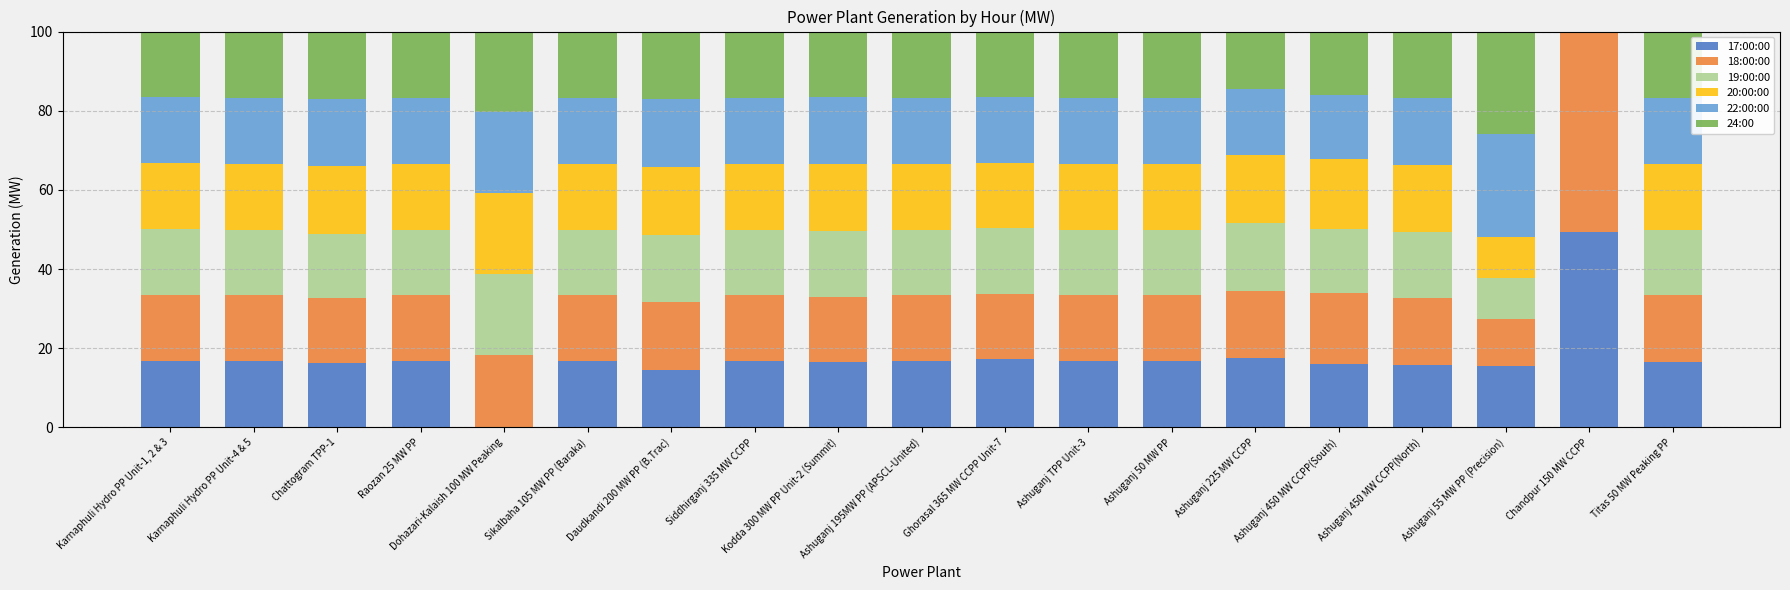

What is the total value across all series at Karnaphuli Hydro PP Unit-1, 2 & 3?

100.0